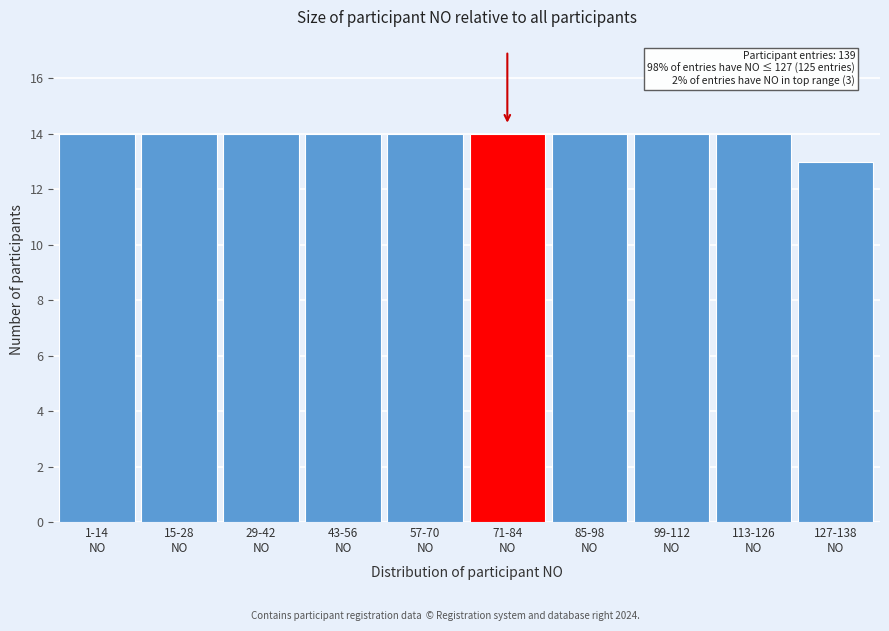

Reading left to right, what are all the values shown in this chart?

14	14	14	14	14	14	14	14	14	13